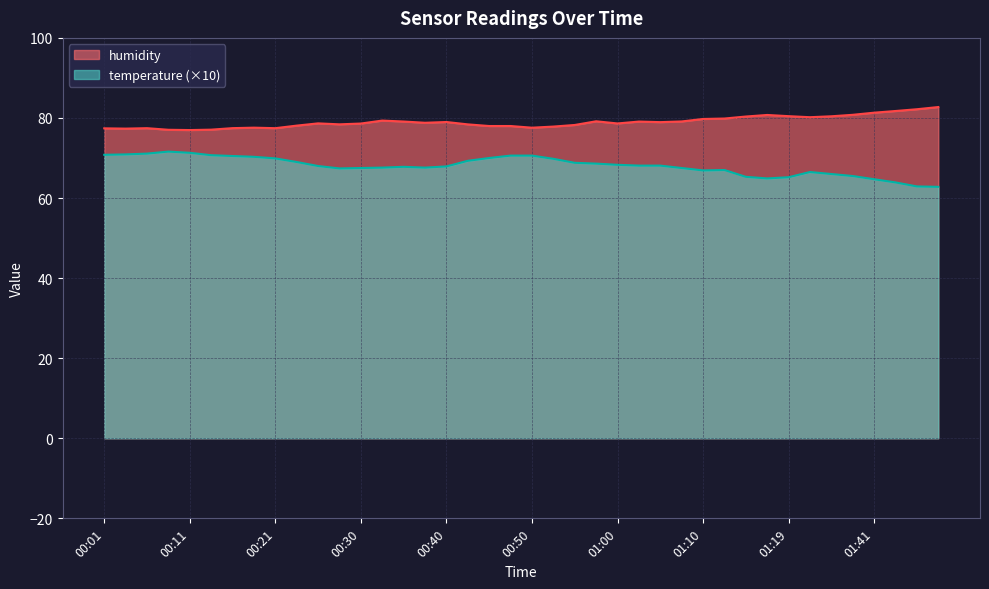

What is the greatest value displayed?

82.7